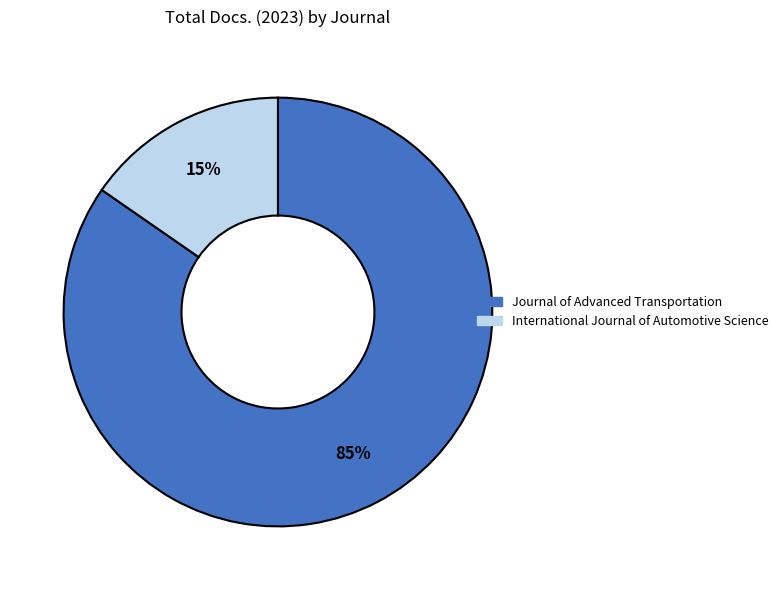

To the nearest percent, what percentage of the pie is International Journal of Automotive Science?

15%